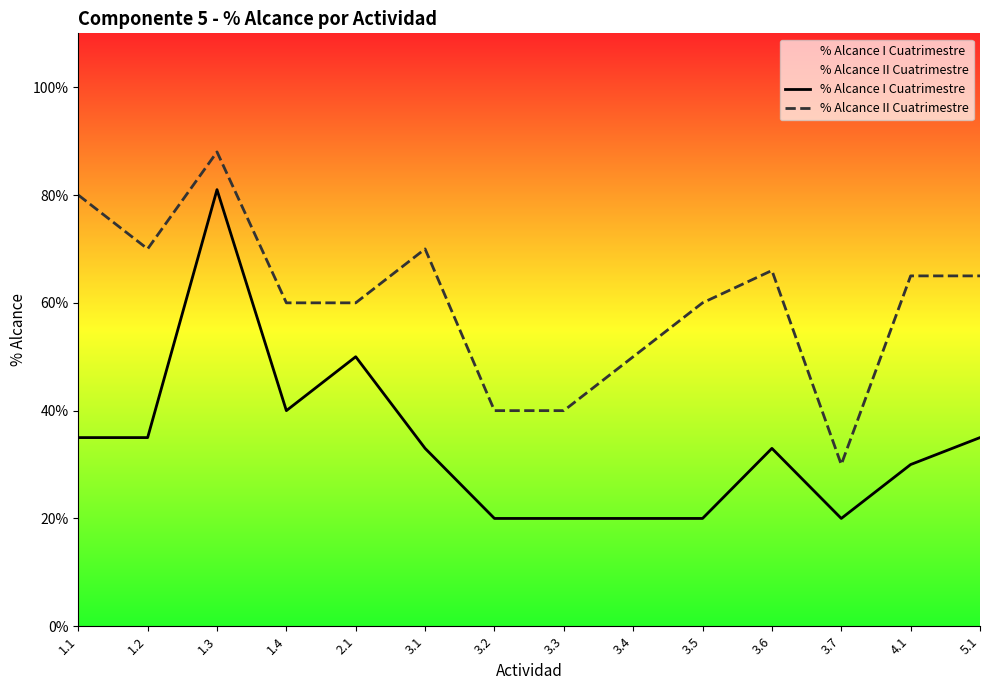

What is the average value of the % Alcance I Cuatrimestre series?

0.3